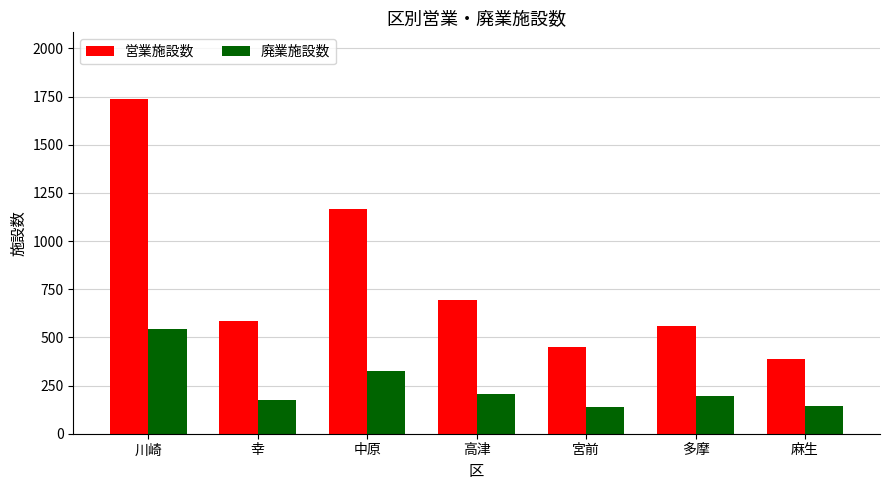

What is the difference between the 営業施設数 values at 宮前 and 多摩?

111